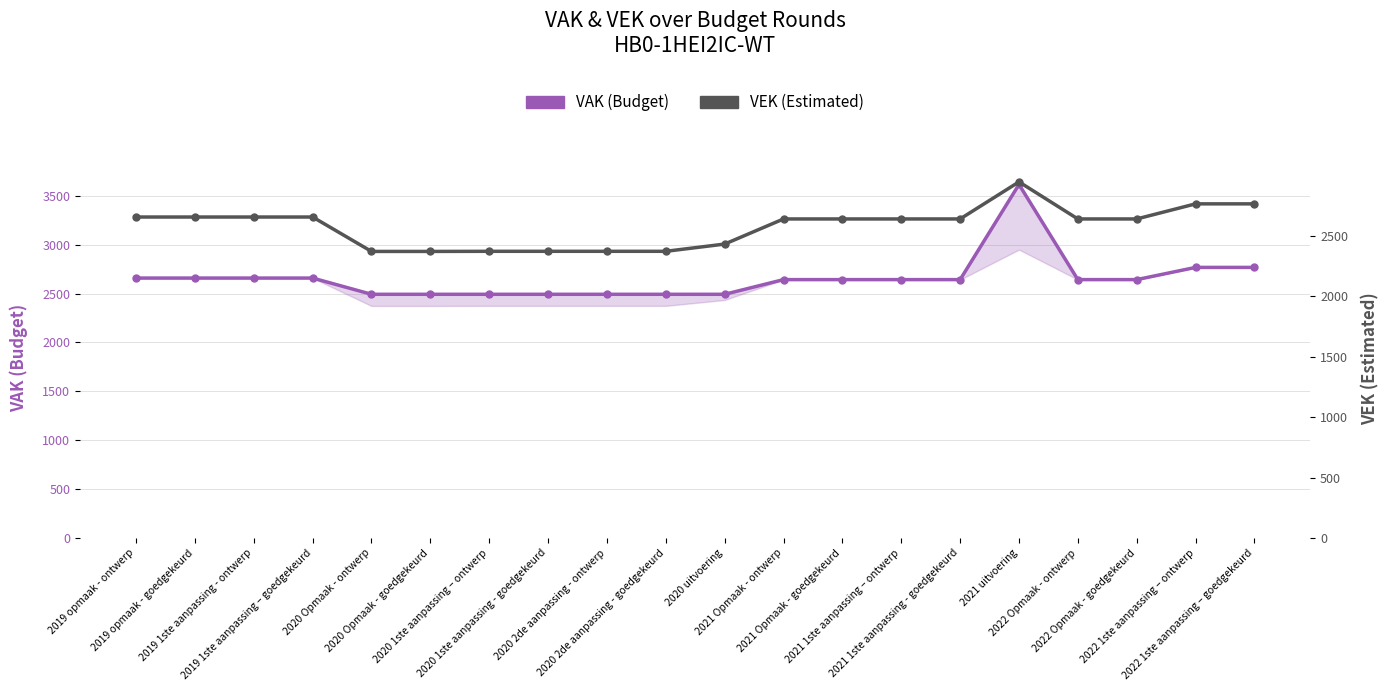

What is the total value across all series at 2021 Opmaak - ontwerp?

5284